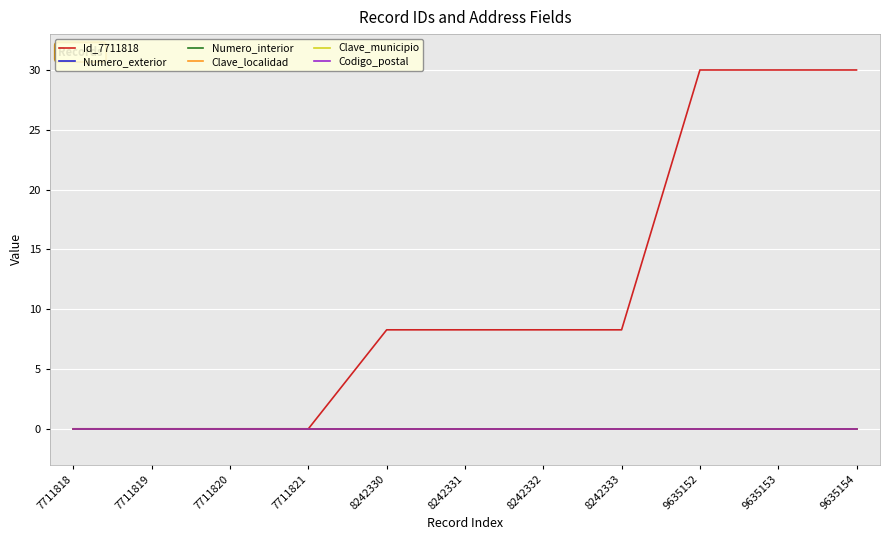

At which label does Clave_localidad reach its minimum?

7711818